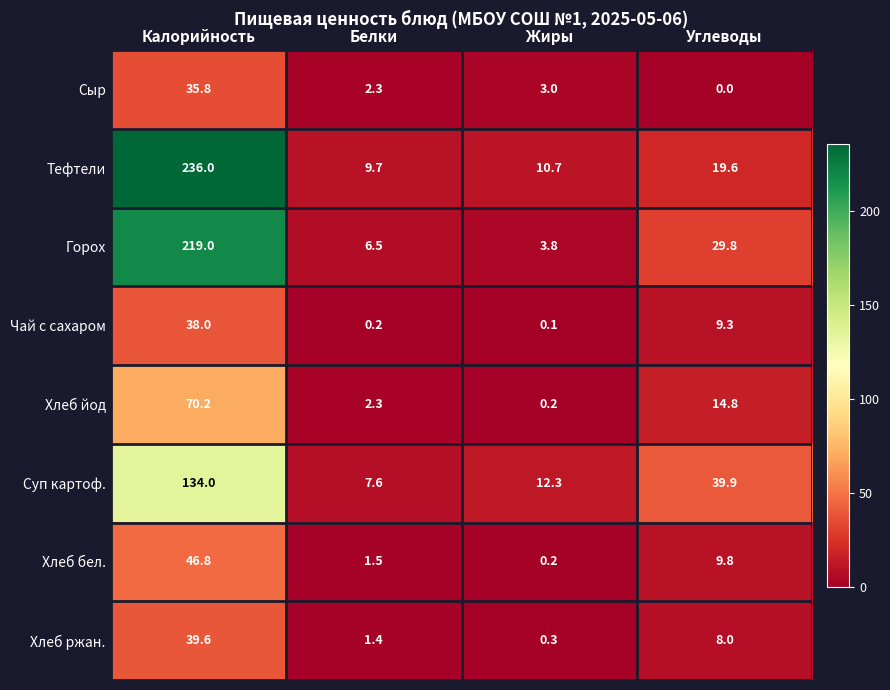

What is the average value of the Суп картоф. series?

48.5